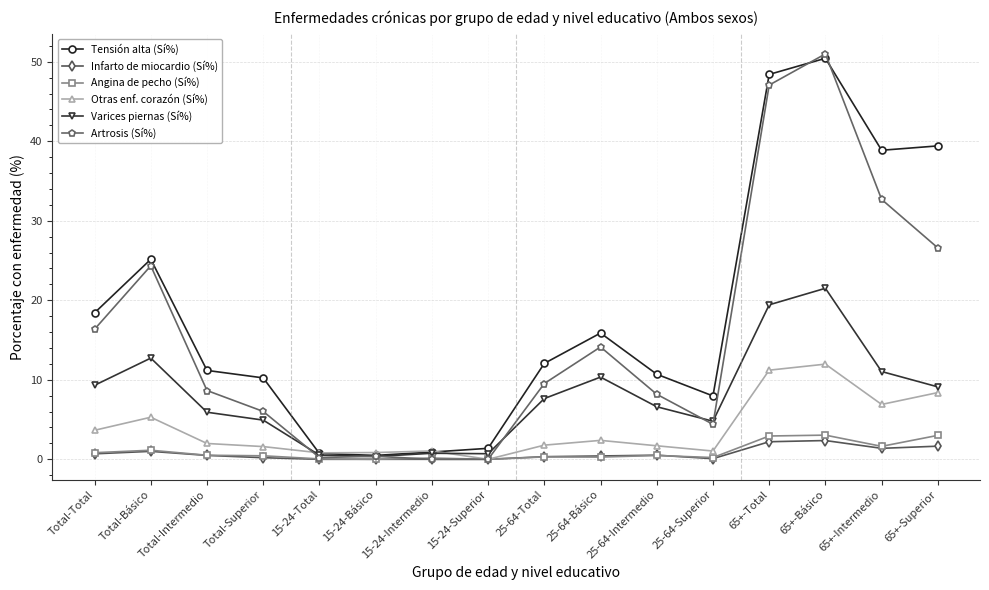

What is the label of the 6th point from the left?

15-24-Básico